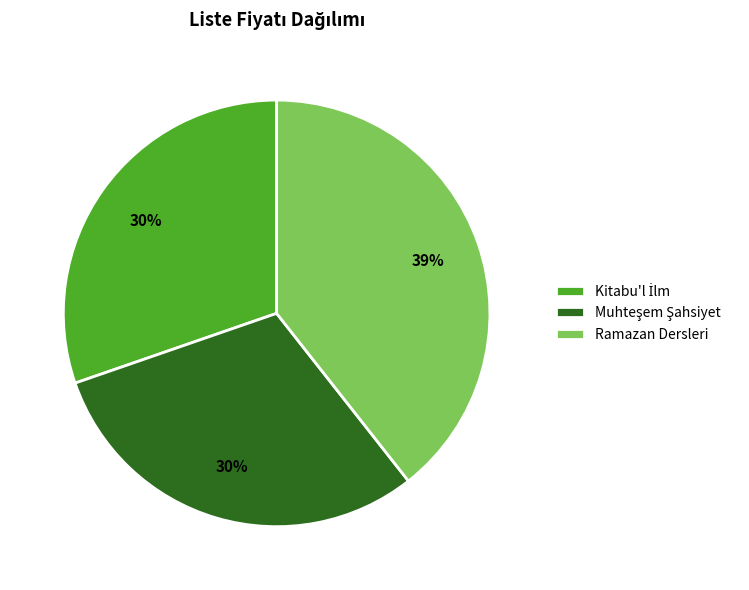

To the nearest percent, what percentage of the pie is Ramazan Dersleri?

39%